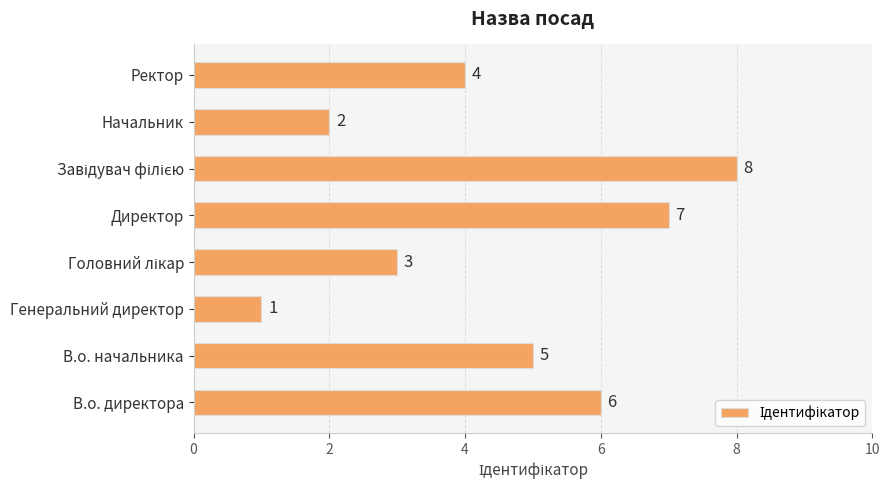

Are the bars grouped side by side (vs. stacked)?

No